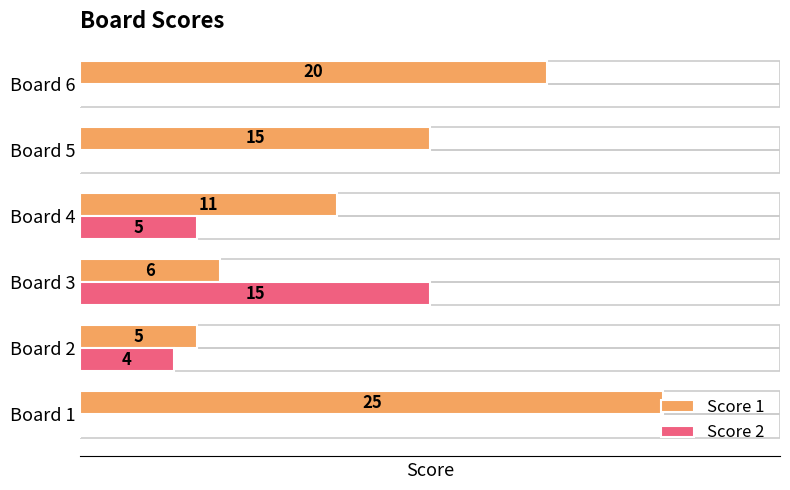

Which series changed the most between Board 1 and Board 2?

Score 1